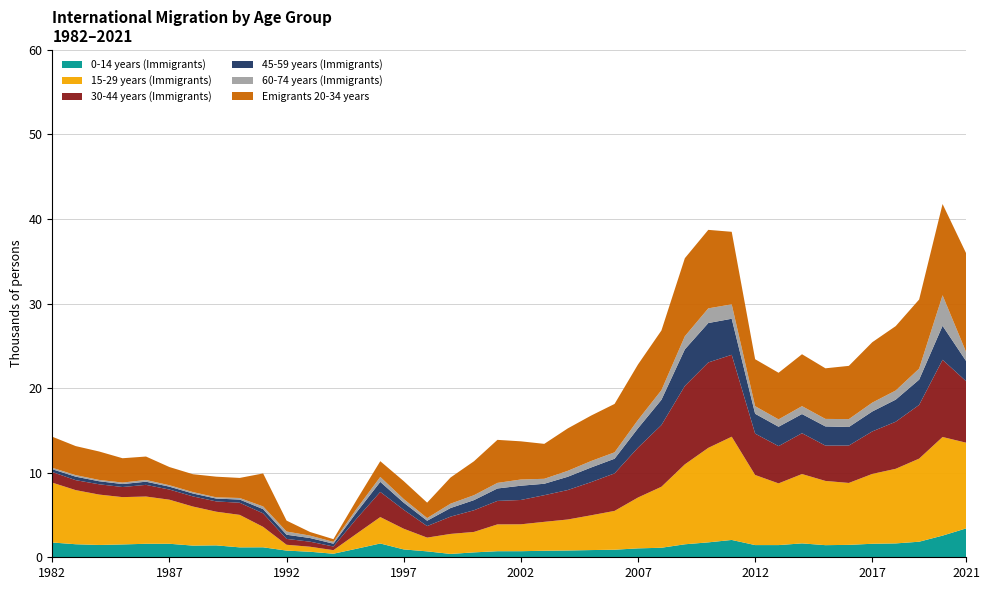

Reading left to right, list all the values displayed in this chart.

0-14 years (Immigrants): 1748	1542	1456	1519	1596	1598	1382	1408	1172	1180	791	653	421	1018	1630	929	700	396	580	718	719	771	803	853	895	1054	1127	1537	1764	2050	1443	1442	1643	1433	1468	1598	1640	1841	2562	3410
15-29 years (Immigrants): 7080	6400	5960	5595	5589	5212	4622	3982	3843	2419	689	595	420	1788	3126	2447	1626	2367	2419	3172	3180	3420	3665	4113	4590	6013	7213	9453	11176	12208	8289	7297	8201	7597	7323	8260	8824	9826	11663	10144
30-44 years (Immigrants): 1254	1178	1217	1195	1380	1201	1199	1216	1435	1595	694	598	433	1794	2976	2243	1363	2044	2563	2776	2877	3152	3483	3924	4439	5900	7296	9273	10101	9688	4893	4406	4831	4175	4423	5025	5566	6354	9131	7278
45-59 years (Immigrants): 332	413	358	351	373	340	343	338	377	500	493	432	335	763	1189	840	635	1018	1199	1470	1688	1352	1569	1731	1732	2288	2987	4329	4661	4264	2347	2294	2264	2270	2193	2358	2613	2988	4021	2396
60-74 years (Immigrants): 170	182	157	178	203	168	166	145	184	318	379	285	213	401	580	429	313	516	581	660	733	587	700	762	757	990	1138	1550	1735	1704	897	870	935	889	933	1050	1081	1302	3610	1075
Emigrants 20-34 years: 3674	3434	3362	2875	2773	2153	2114	2443	2373	3905	1292	429	320	1058	1863	2121	1824	3094	4014	5090	4516	4131	5017	5376	5723	6556	7060	9229	9284	8578	5553	5512	6139	5984	6297	7143	7615	8175	10791	11682